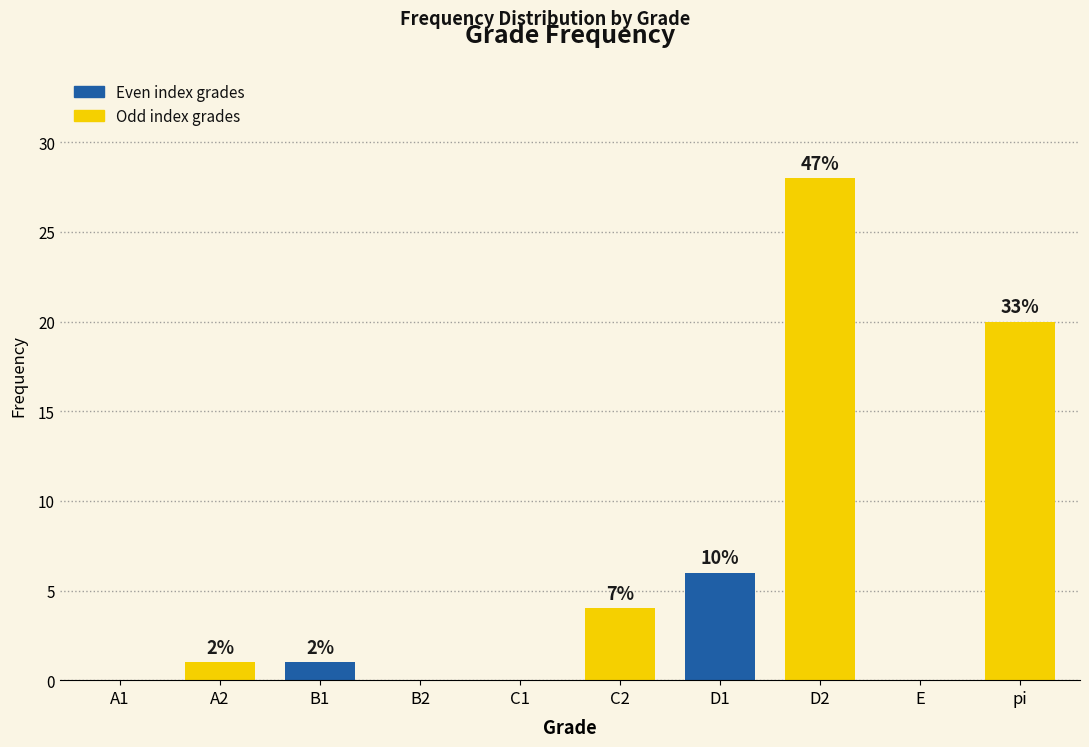

Reading right to left, transcribe all the data shown in this chart.

20	0	28	6	4	0	0	1	1	0